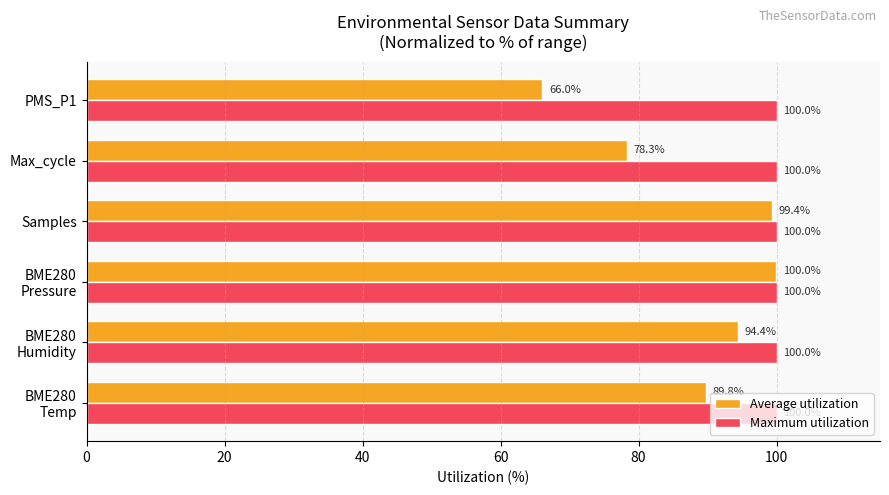

What is the spread (max minus min) of values at PMS_P1?

34.0